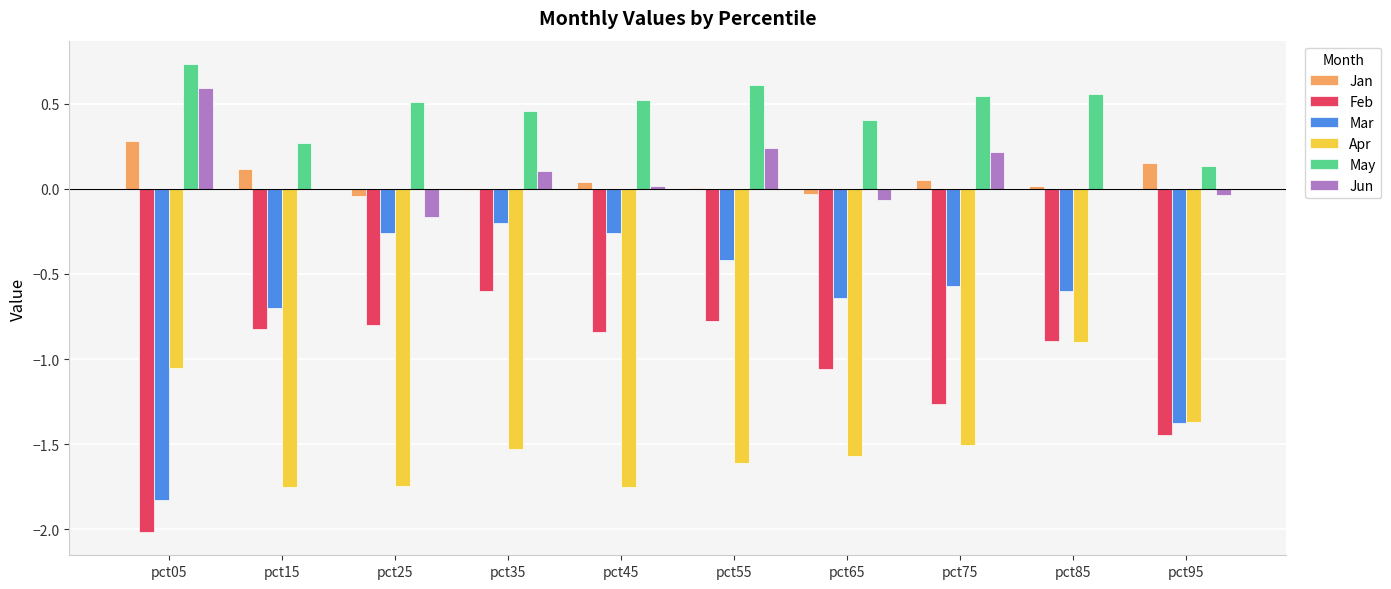

Which series has the largest total across all categories?

May